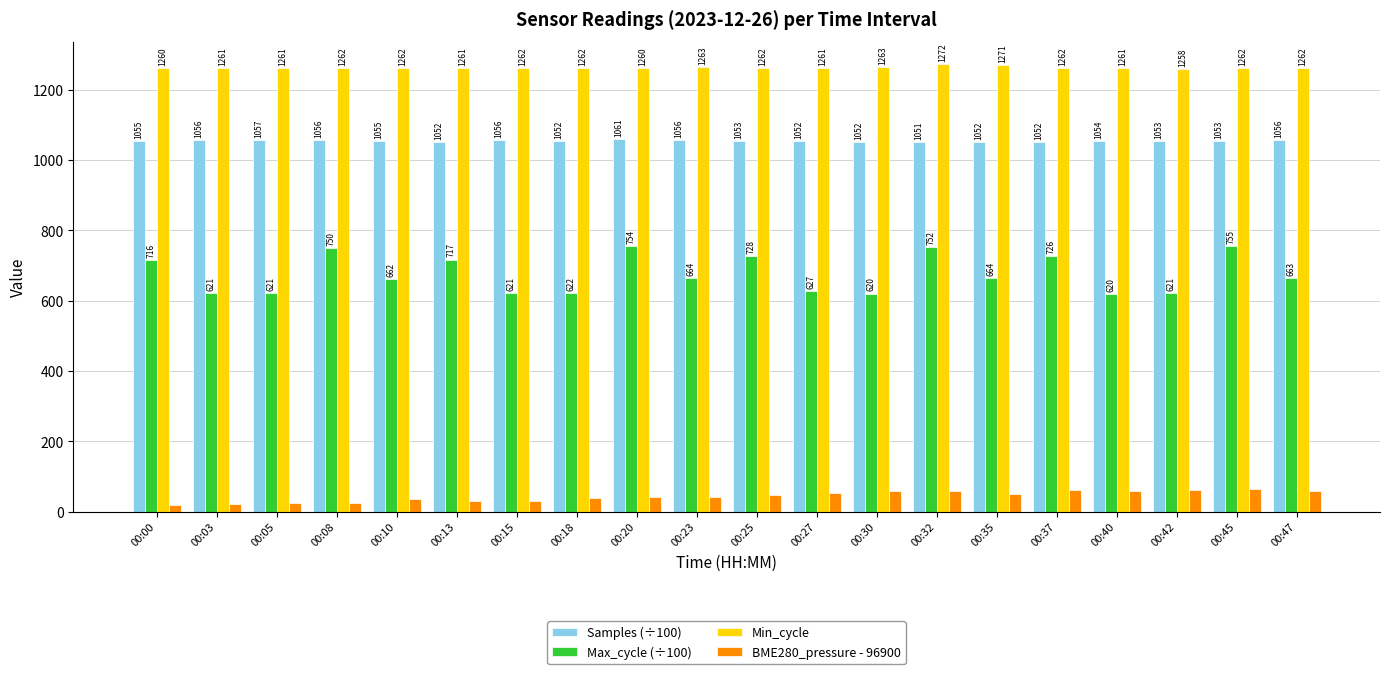

What is the approximate value of Samples (÷100) at 00:18?

1052.3